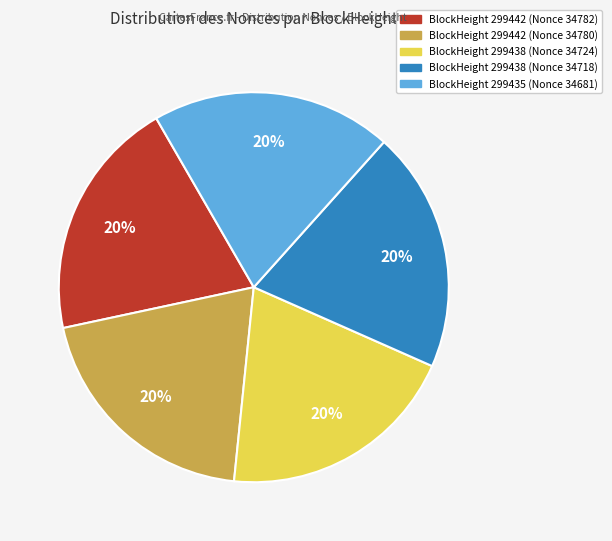

Is there any slice that represents more than half of the pie?

No